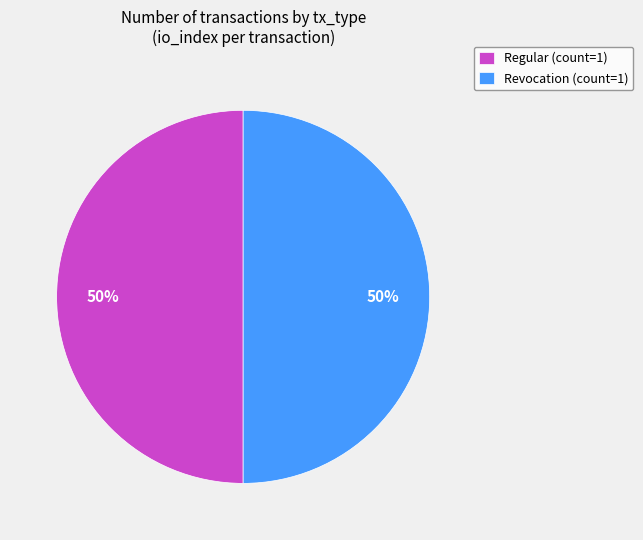

Is the sum of Regular (count=1) and Revocation (count=1) greater than half?

Yes